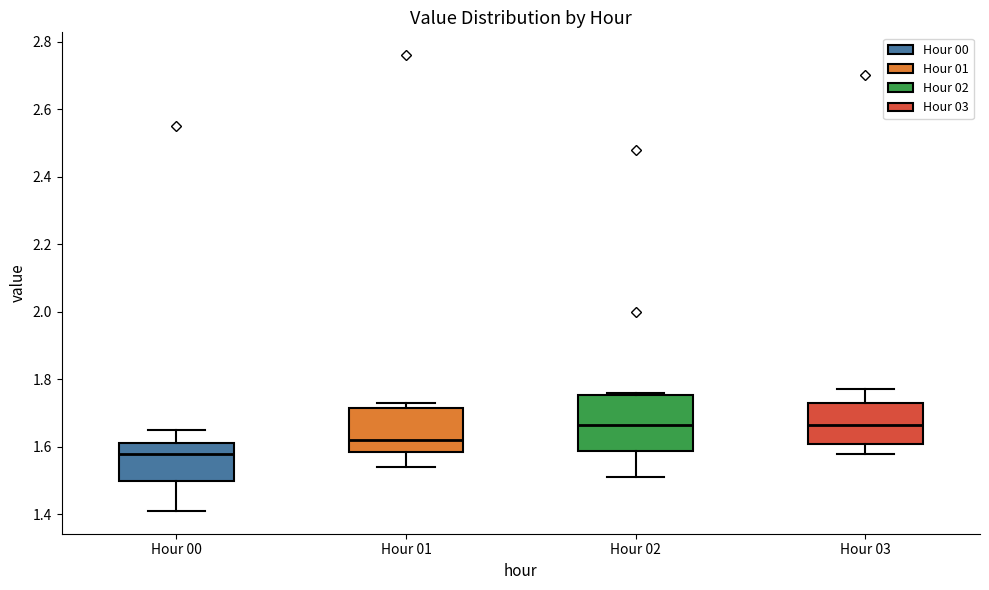

Comparing the boxes themselves (not the whiskers), which one is the tallest?

Hour 02